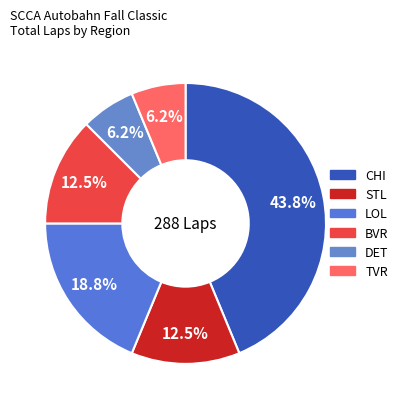

Count the number of slices in the pie.

6